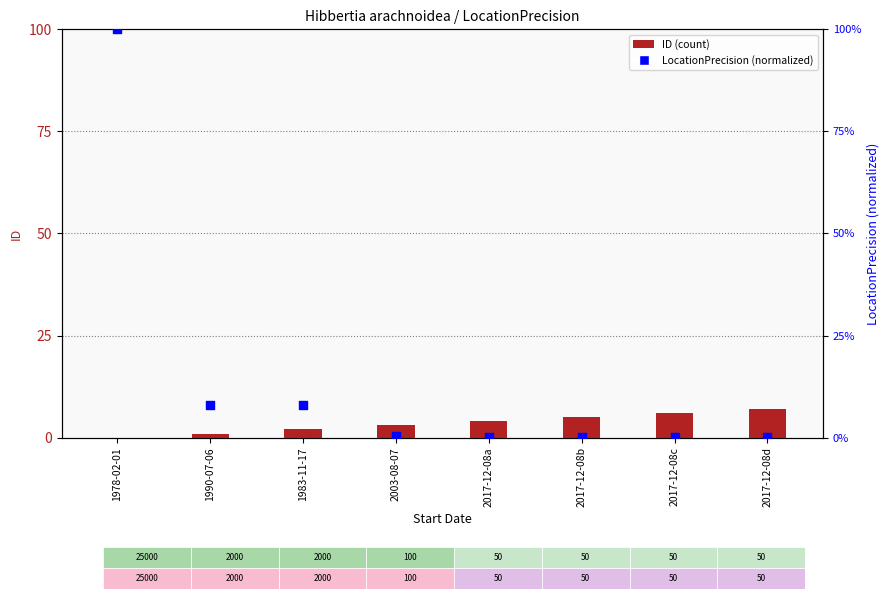

Which series contains the highest Y value?

LocationPrecision (norm)